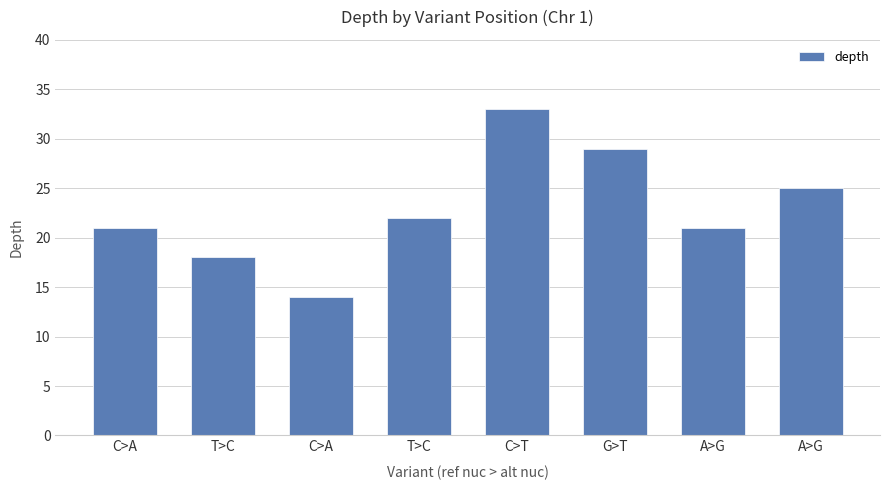

What is the sum of all values?

183